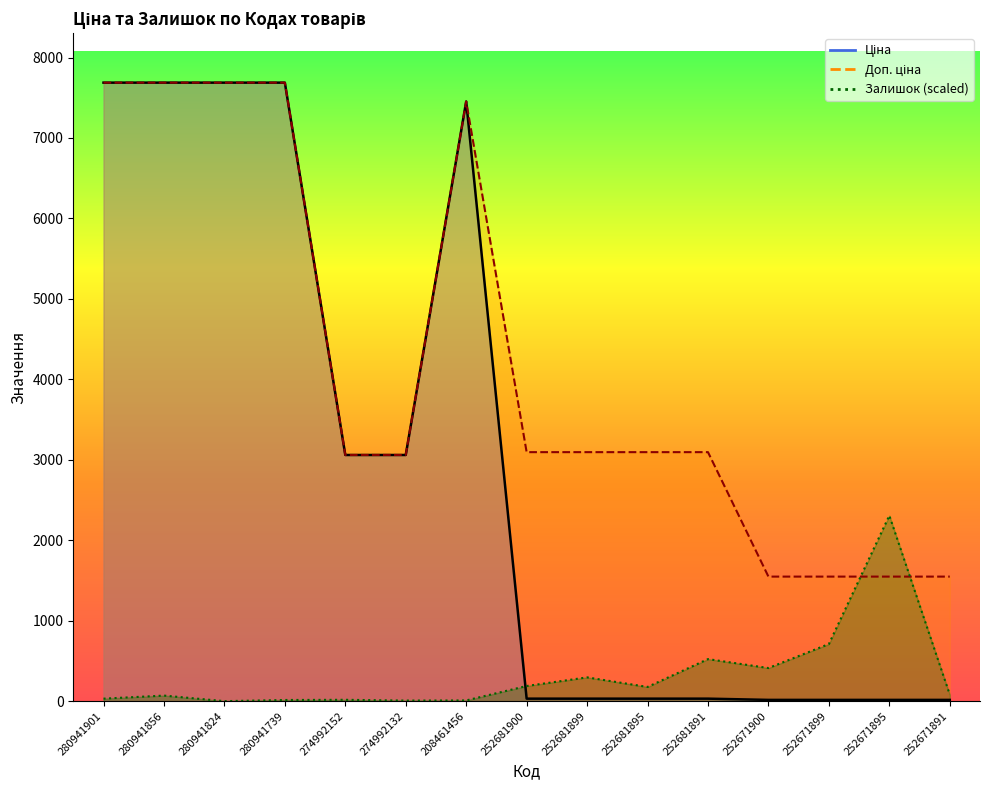

At which label does Ціна first exceed 30?

280941901